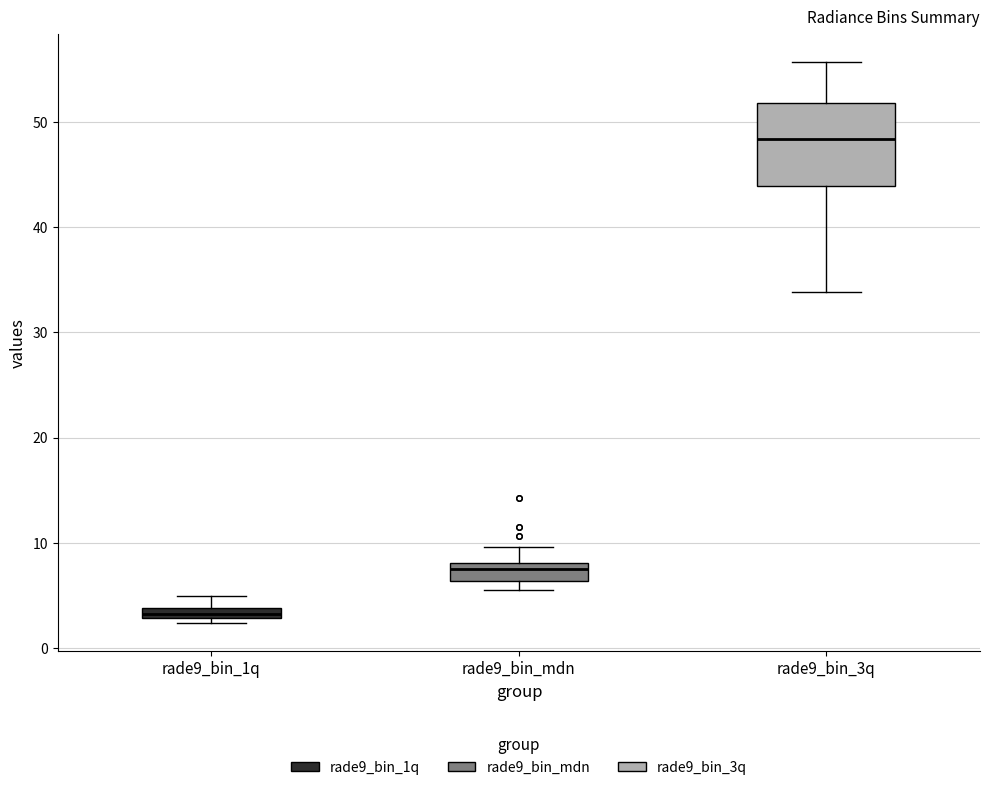

Which box's median line is the lowest?

rade9_bin_1q